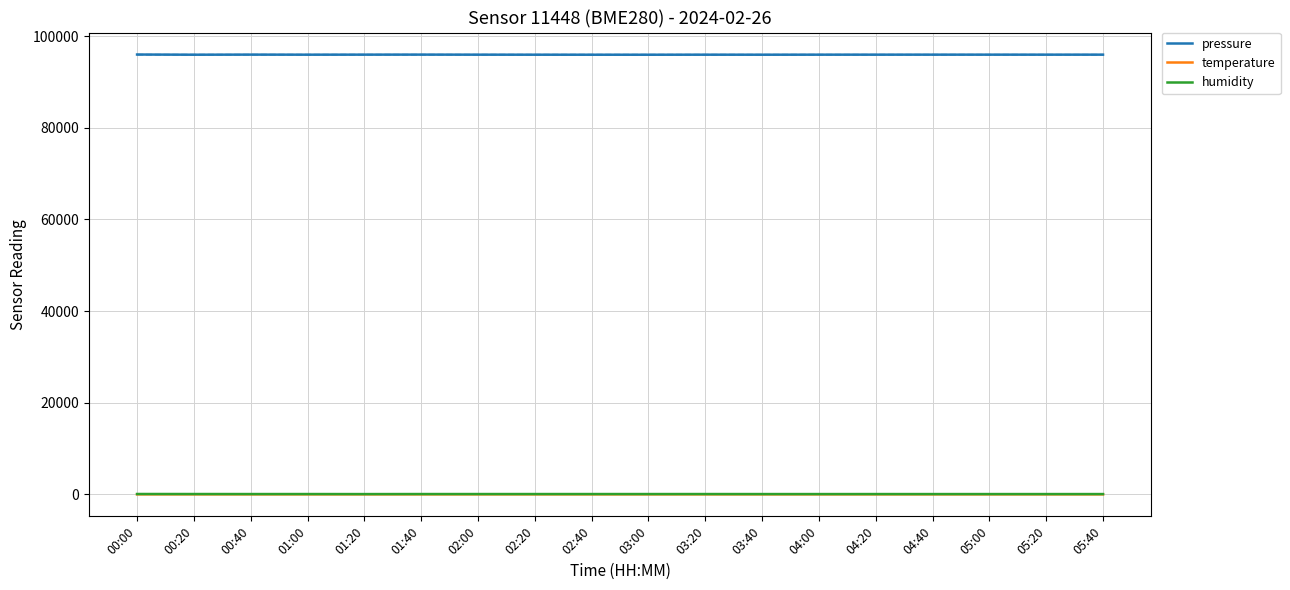

Between 02:40 and 05:20, which is larger?

05:20